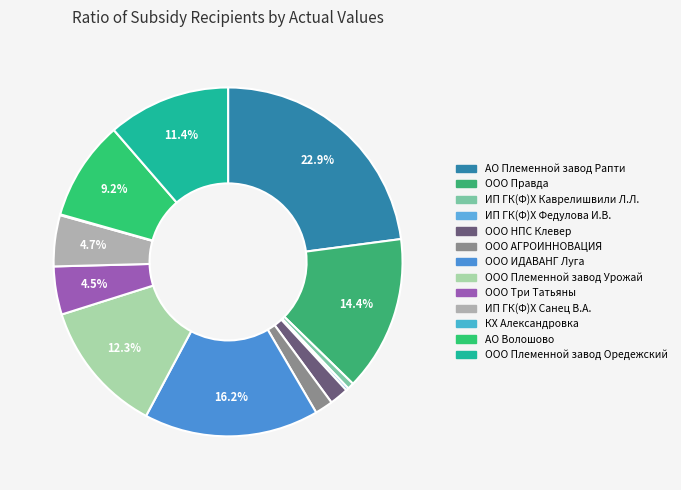

Between ООО Племенной завод Оредежский and ИП ГК(Ф)Х Каврелишвили Л.Л., which is larger?

ООО Племенной завод Оредежский